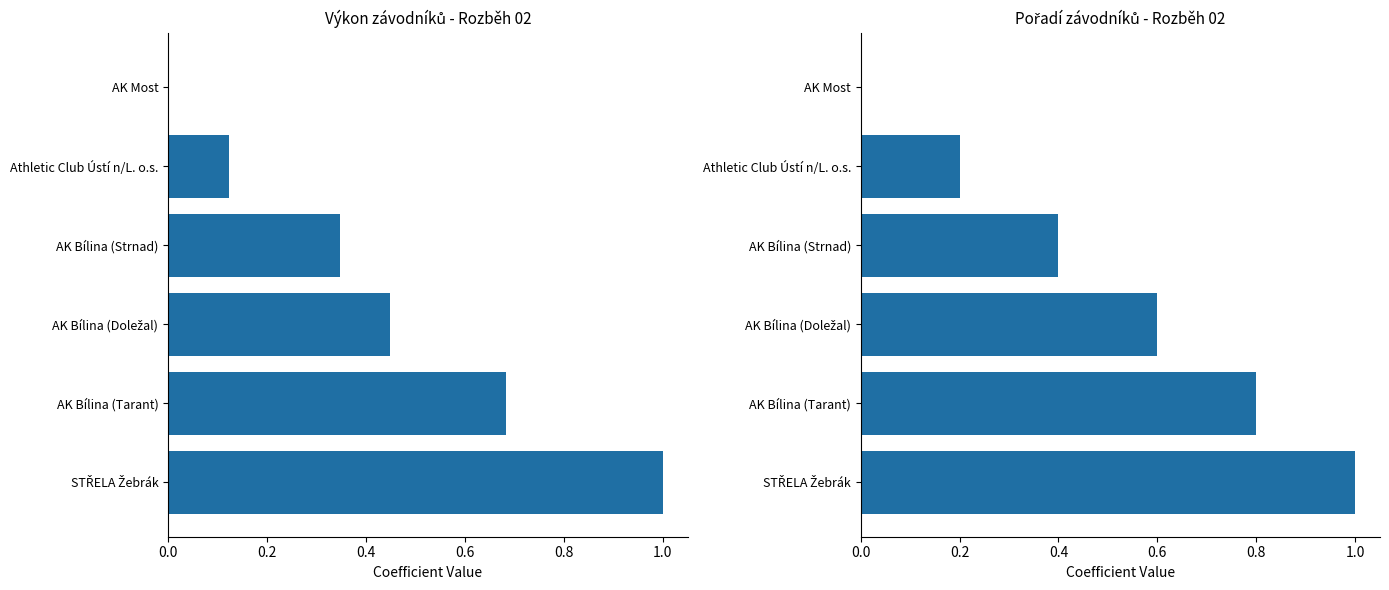

What is the sum of the Výkon (norm.) values at AK Bílina (Doležal) and Athletic Club Ústí n/L. o.s.?

0.6